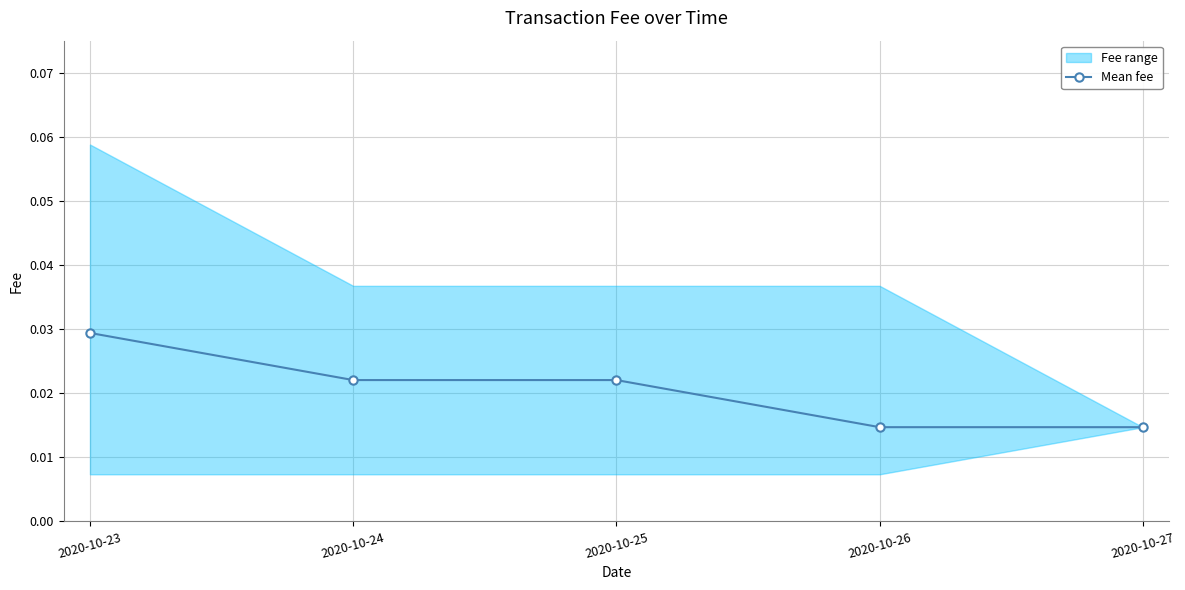

Is this an area chart (filled region under the line)?

No